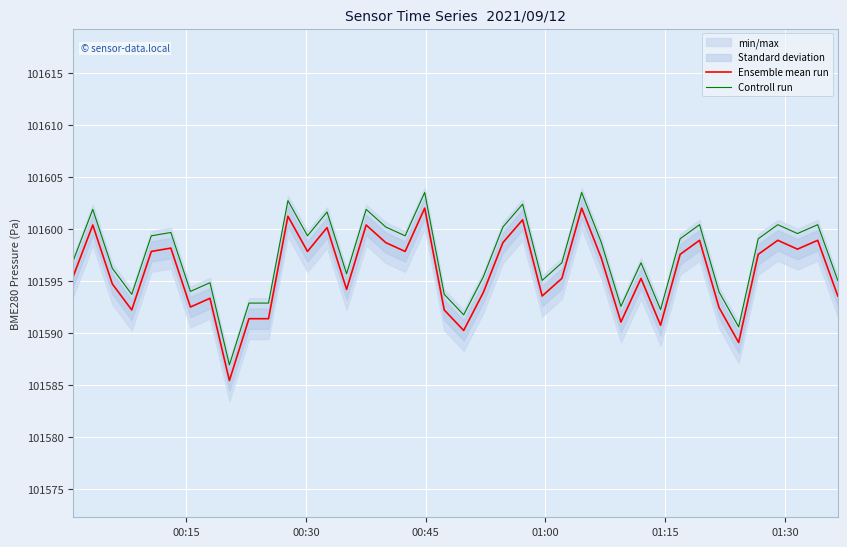

What is the highest value of the Controll run series?

101603.5